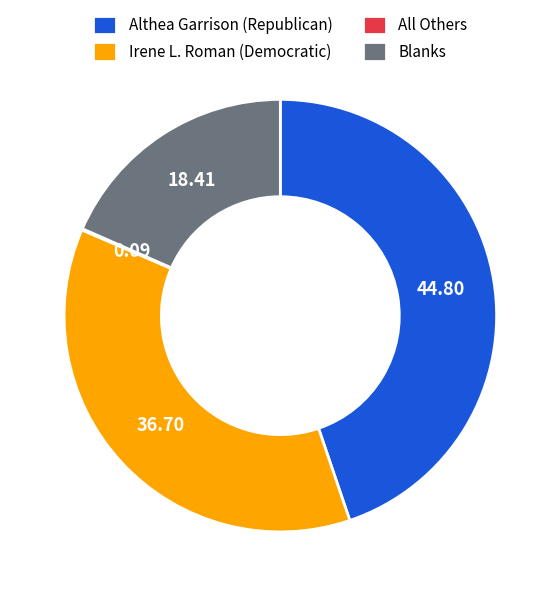

Which has a higher value, Irene L. Roman (Democratic) or Althea Garrison (Republican)?

Althea Garrison (Republican)